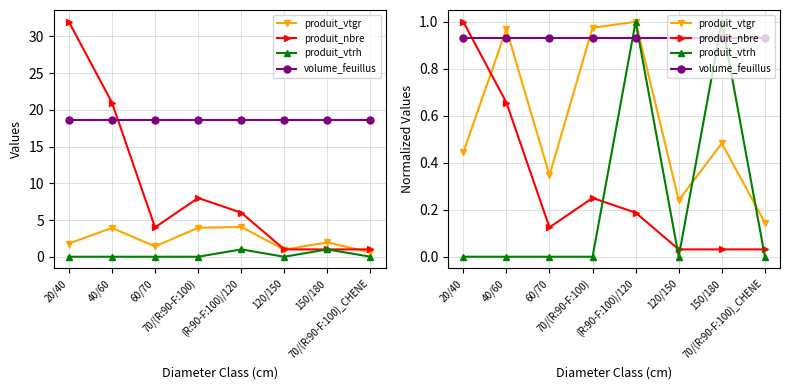

What is the maximum value for produit_vtrh?

1.0